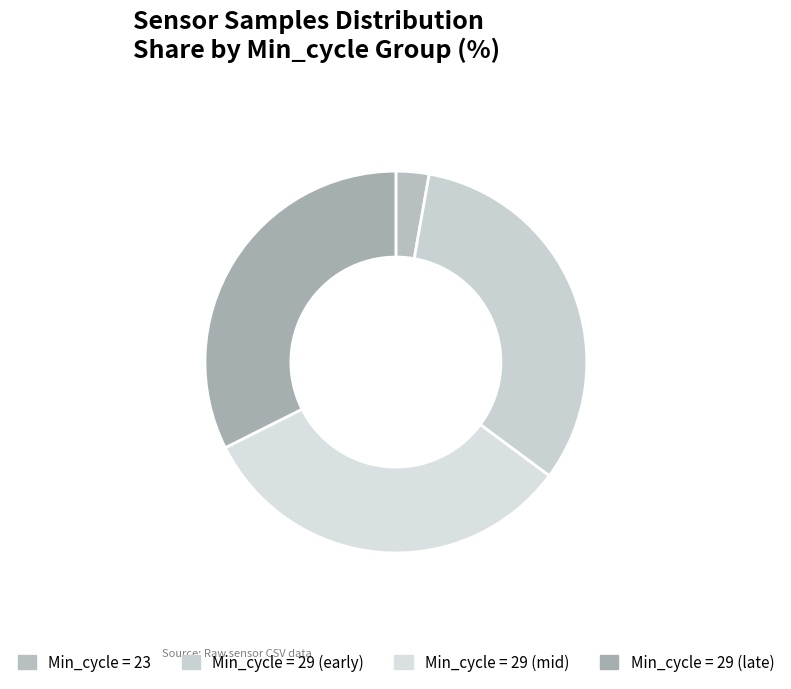

How many segments does this pie chart have?

4